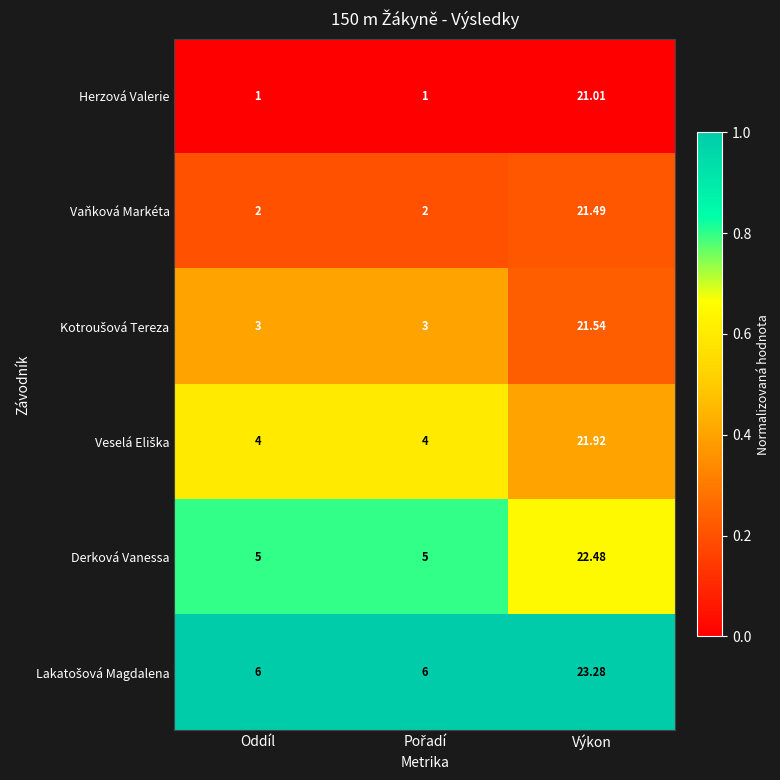

Which label corresponds to the largest value in the chart?

Výkon